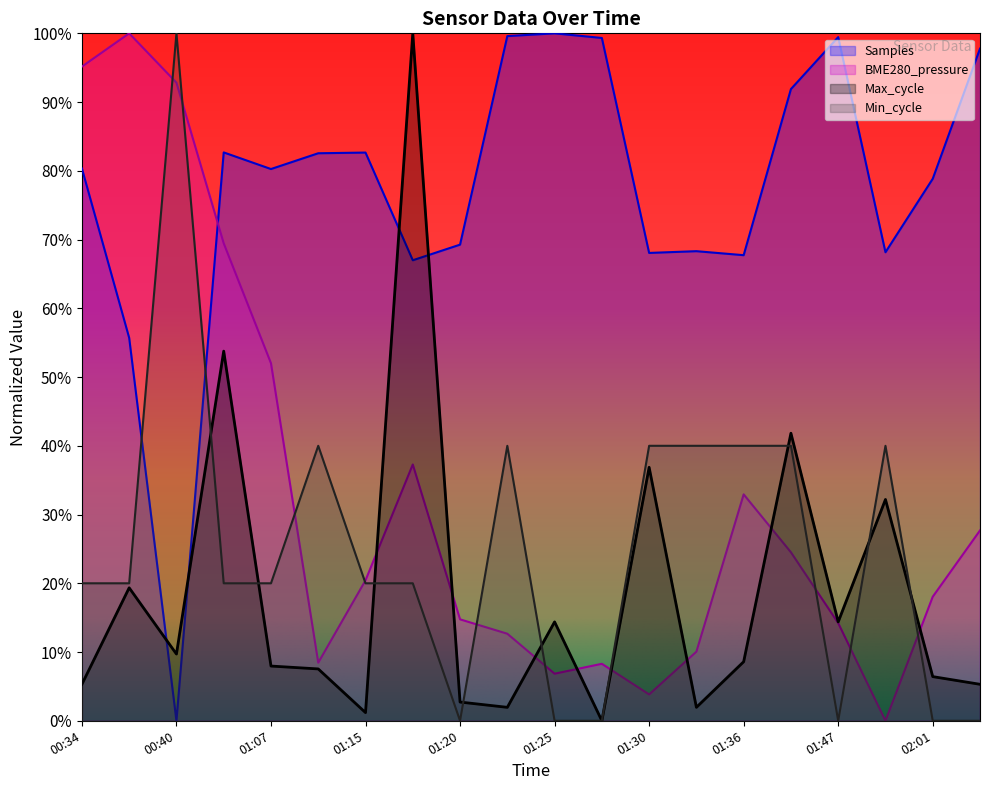

What is the label of the 2nd point from the right?

02:01